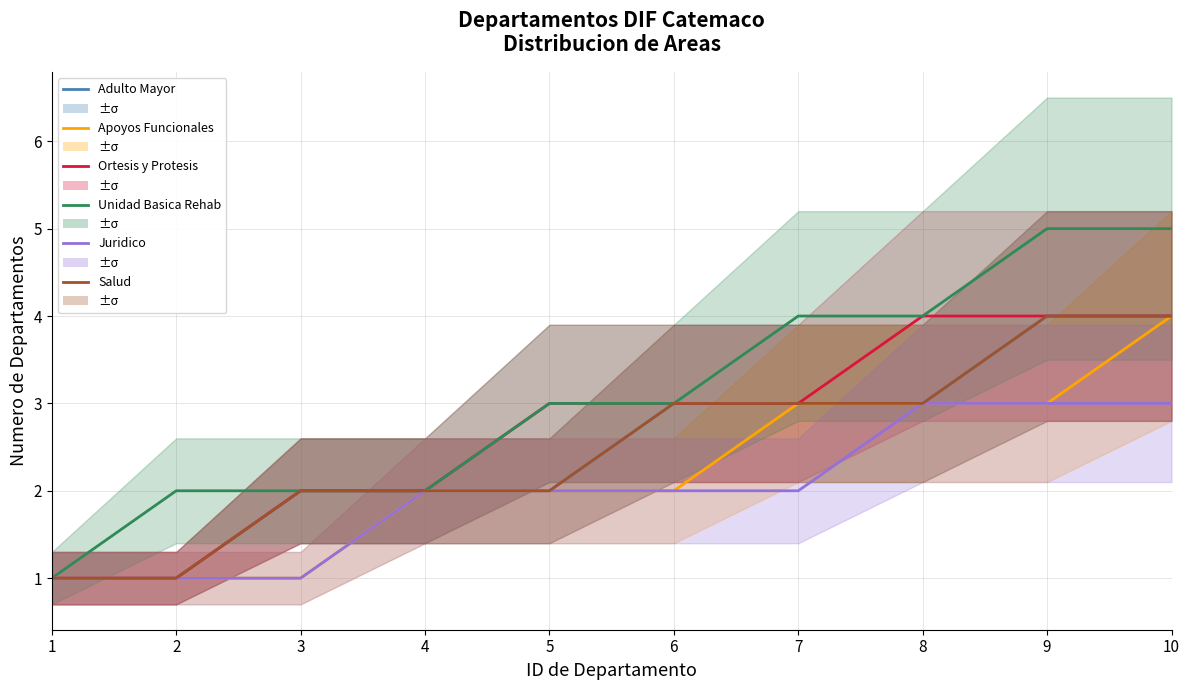

Is it true that Unidad Basica Rehab equals 1 at 1?

True